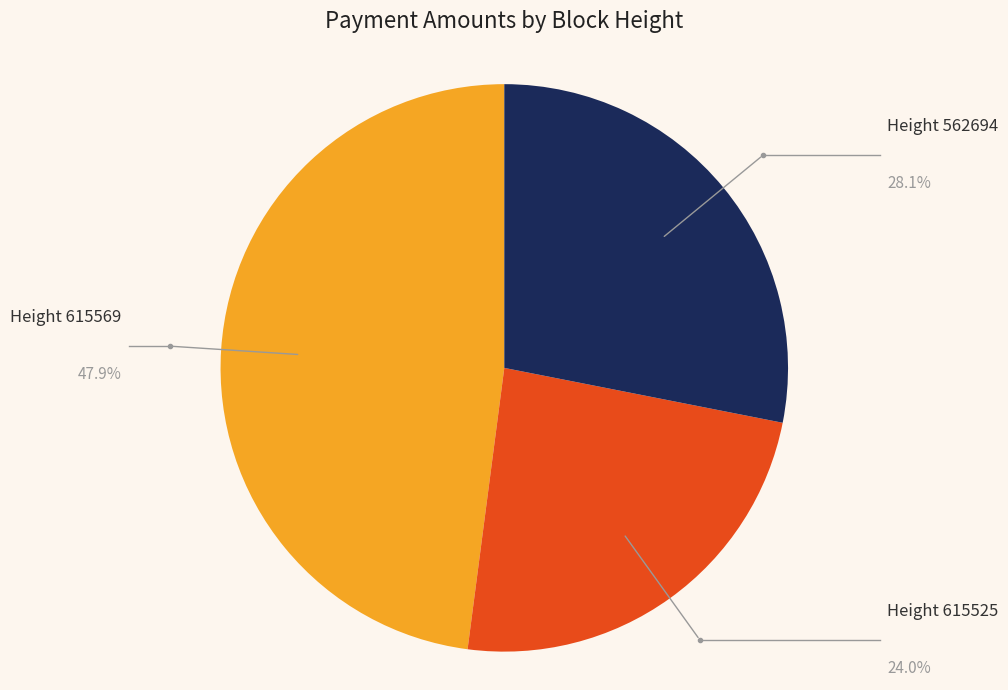

What is the largest slice in the pie chart?

Height 615569